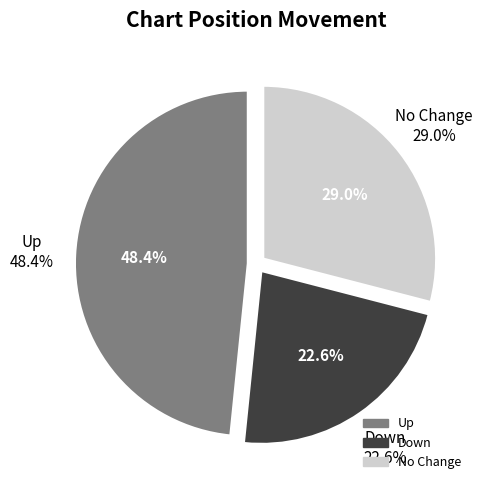

Combined, what portion of the pie is down and up?

71.0%